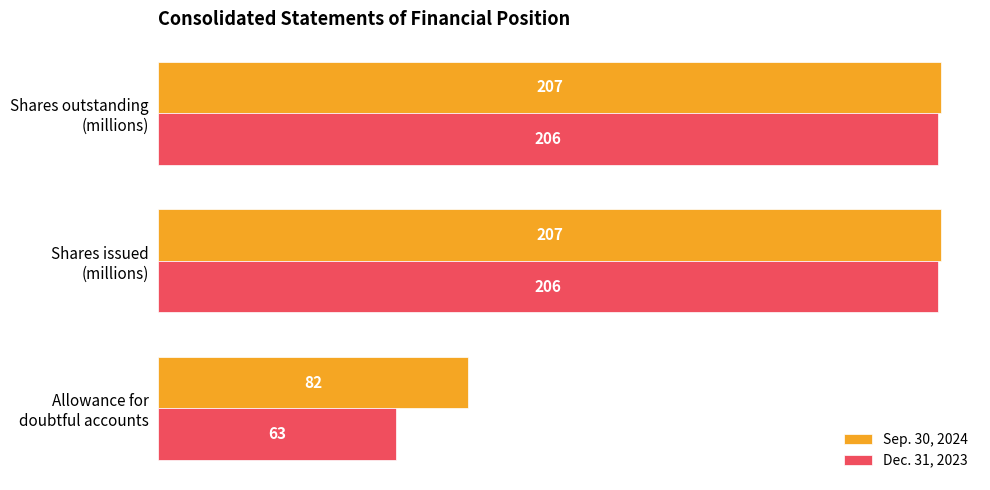

Rank the series by their maximum value, from lowest to highest.

Dec. 31, 2023, Sep. 30, 2024